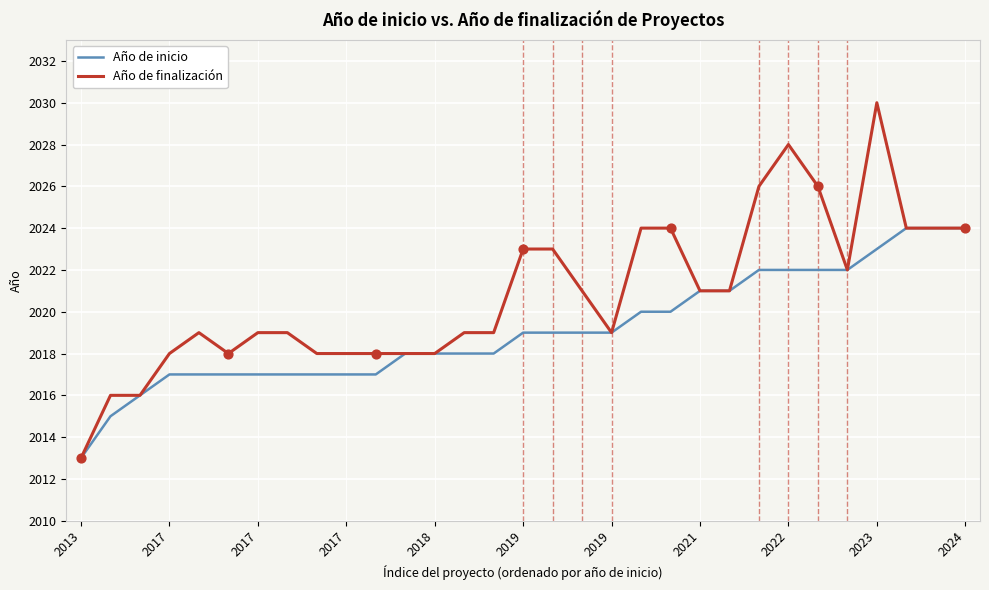

Which series has the largest total across all categories?

Año de finalización